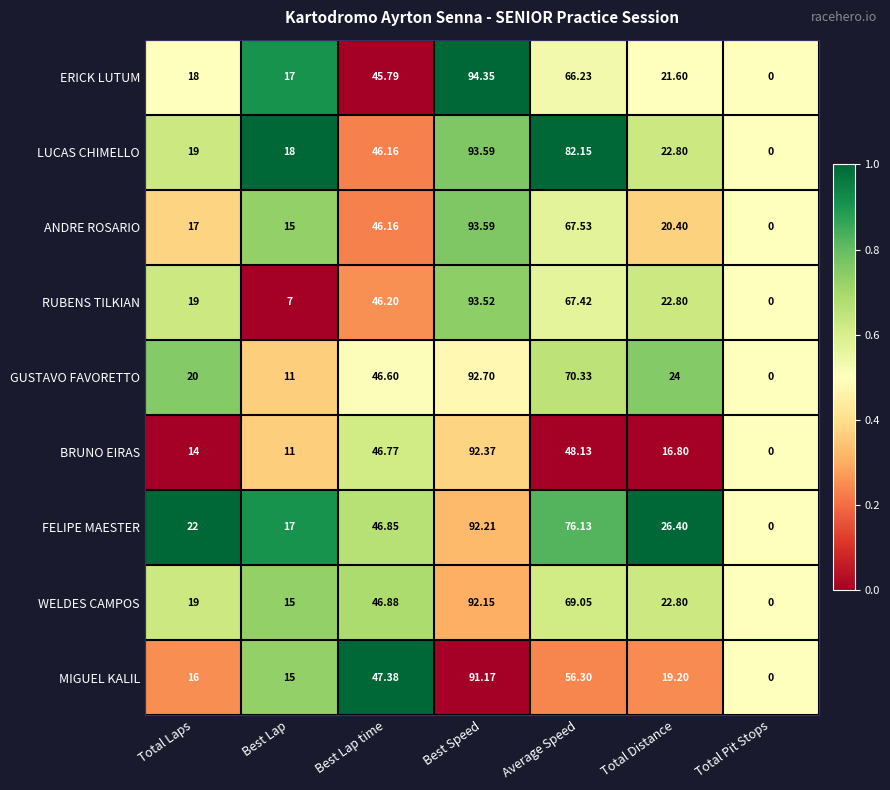

At which category is the sum across all series the highest?

Best Speed